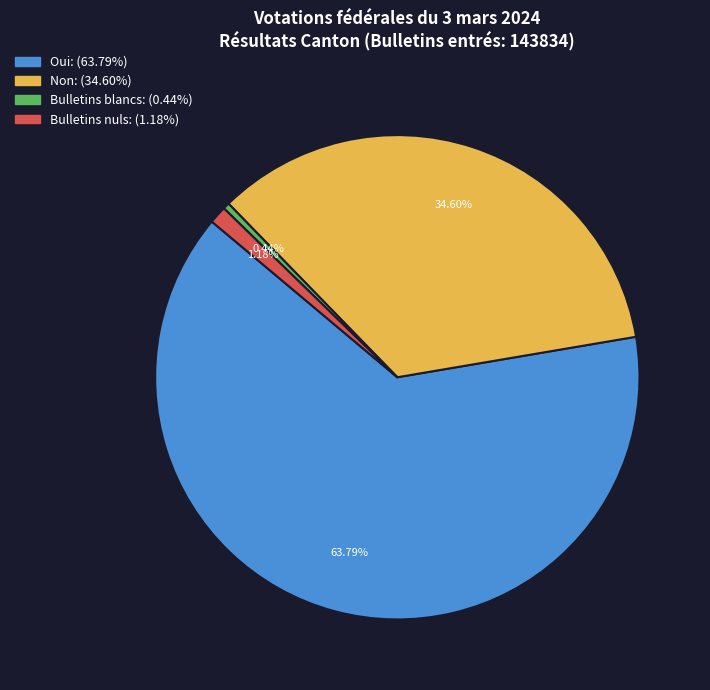

To the nearest percent, what is the difference between the Non and Bulletins nuls slice percentages?

33%